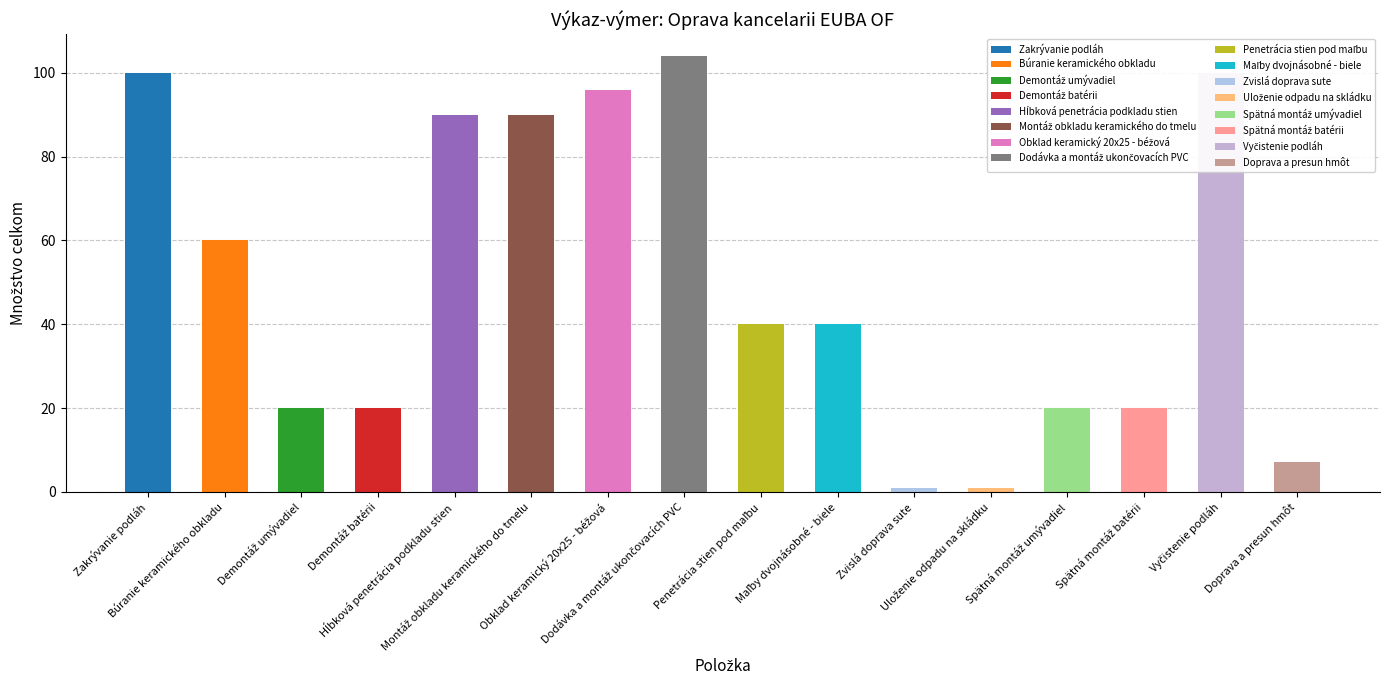

Reading left to right, what are all the values shown in this chart?

100.0	60.0	20.0	20.0	90.0	90.0	96.0	104.0	40.0	40.0	1.0	1.0	20.0	20.0	100.0	7.2